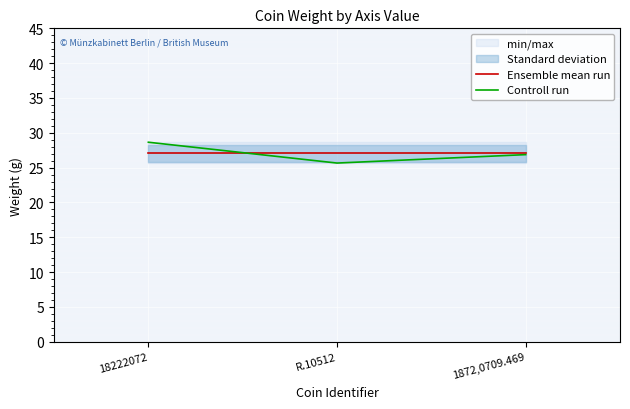

Rank the series by their maximum value, from highest to lowest.

Controll run, Ensemble mean run